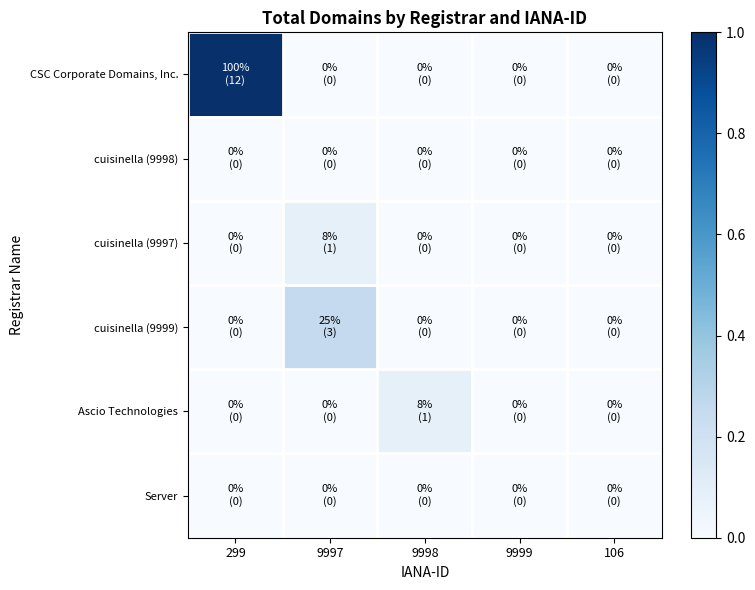

Count the number of data series in this chart.

6